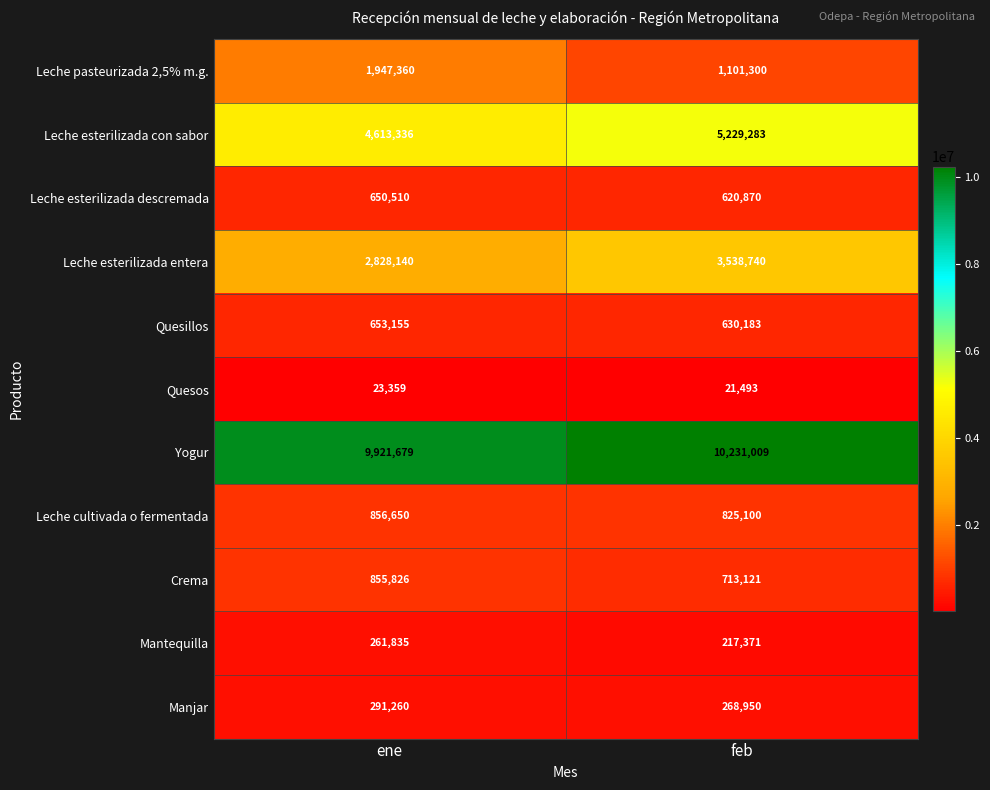

The Leche esterilizada con sabor series shows 2451140 at feb. True or false?

False